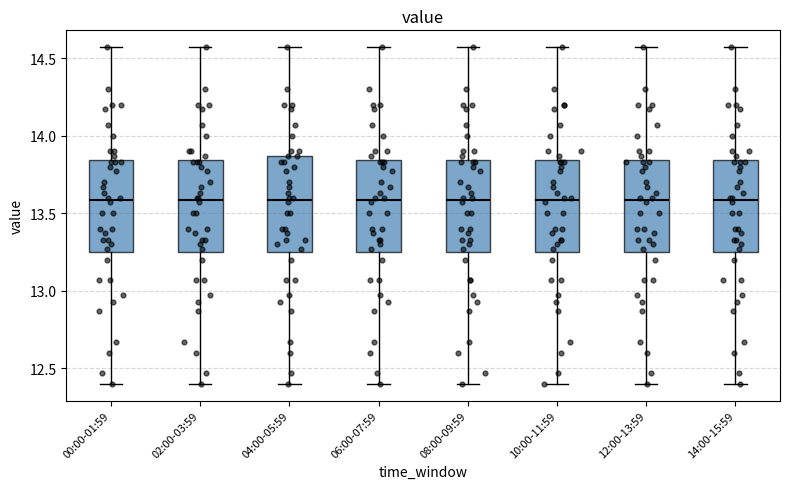

Reading left to right, transcribe this box plot: for each box, give where its median line is, the range the box spans, and where its two whiskers end, as read against the y-axis. The values are not printed on the chart, so give them approximately, as read against the axis.

00:00-01:59: median 13.60, box 13.25 to 13.85, whiskers 12.40 to 14.55
02:00-03:59: median 13.60, box 13.25 to 13.85, whiskers 12.40 to 14.55
04:00-05:59: median 13.60, box 13.25 to 13.85, whiskers 12.40 to 14.55
06:00-07:59: median 13.60, box 13.25 to 13.85, whiskers 12.40 to 14.55
08:00-09:59: median 13.60, box 13.25 to 13.85, whiskers 12.40 to 14.55
10:00-11:59: median 13.60, box 13.25 to 13.85, whiskers 12.40 to 14.55
12:00-13:59: median 13.60, box 13.25 to 13.85, whiskers 12.40 to 14.55
14:00-15:59: median 13.60, box 13.25 to 13.85, whiskers 12.40 to 14.55